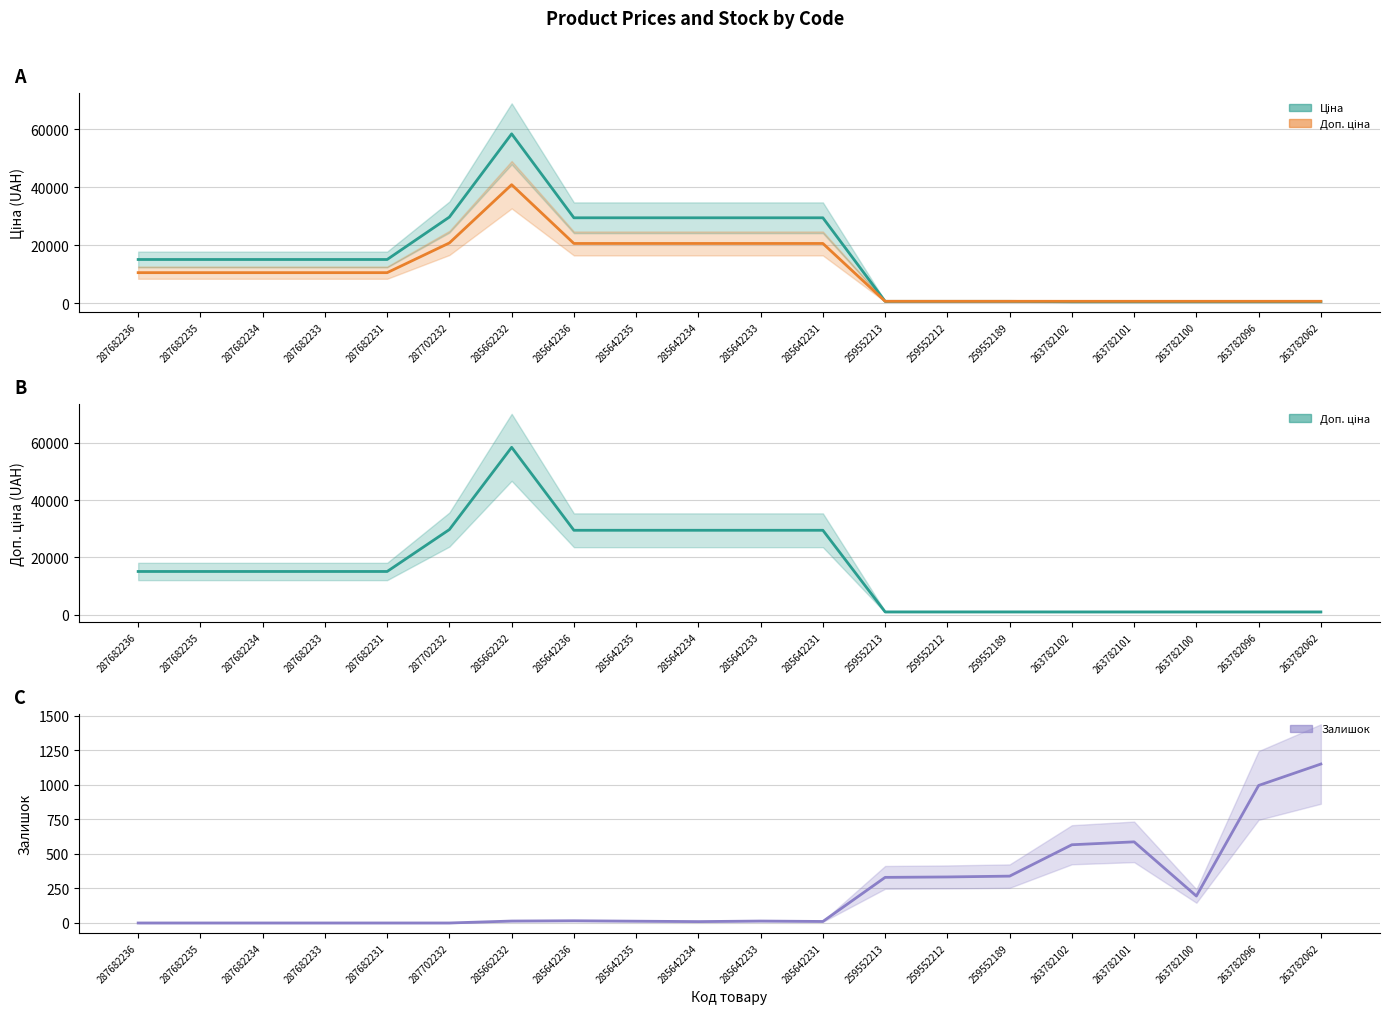

Reading left to right, list all the values displayed in this chart.

Ціна: 287682236=15120.0	287682235=15120.0	287682234=15120.0	287682233=15120.0	287682231=15120.0	287702232=29747.2	285662232=58426.5	285642236=29491.5	285642235=29491.5	285642234=29491.5	285642233=29491.5	285642231=29491.5	259552213=693.7	259552212=693.7	259552189=693.7	263782102=564.0	263782101=564.0	263782100=564.0	263782096=564.0	263782062=564.0
Доп. ціна: 287682236=15120.0	287682235=15120.0	287682234=15120.0	287682233=15120.0	287682231=15120.0	287702232=29747.2	285662232=58426.5	285642236=29491.5	285642235=29491.5	285642234=29491.5	285642233=29491.5	285642231=29491.5	259552213=1024.6	259552212=1024.6	259552189=1024.6	263782102=1017.8	263782101=1017.8	263782100=1017.8	263782096=1017.8	263782062=1017.8
Залишок: 287682236=0.0	287682235=0.0	287682234=0.0	287682233=0.0	287682231=0.0	287702232=0.0	285662232=14.0	285642236=16.0	285642235=13.0	285642234=10.0	285642233=14.0	285642231=11.0	259552213=330.0	259552212=333.0	259552189=339.0	263782102=566.0	263782101=587.0	263782100=195.0	263782096=995.0	263782062=1150.0